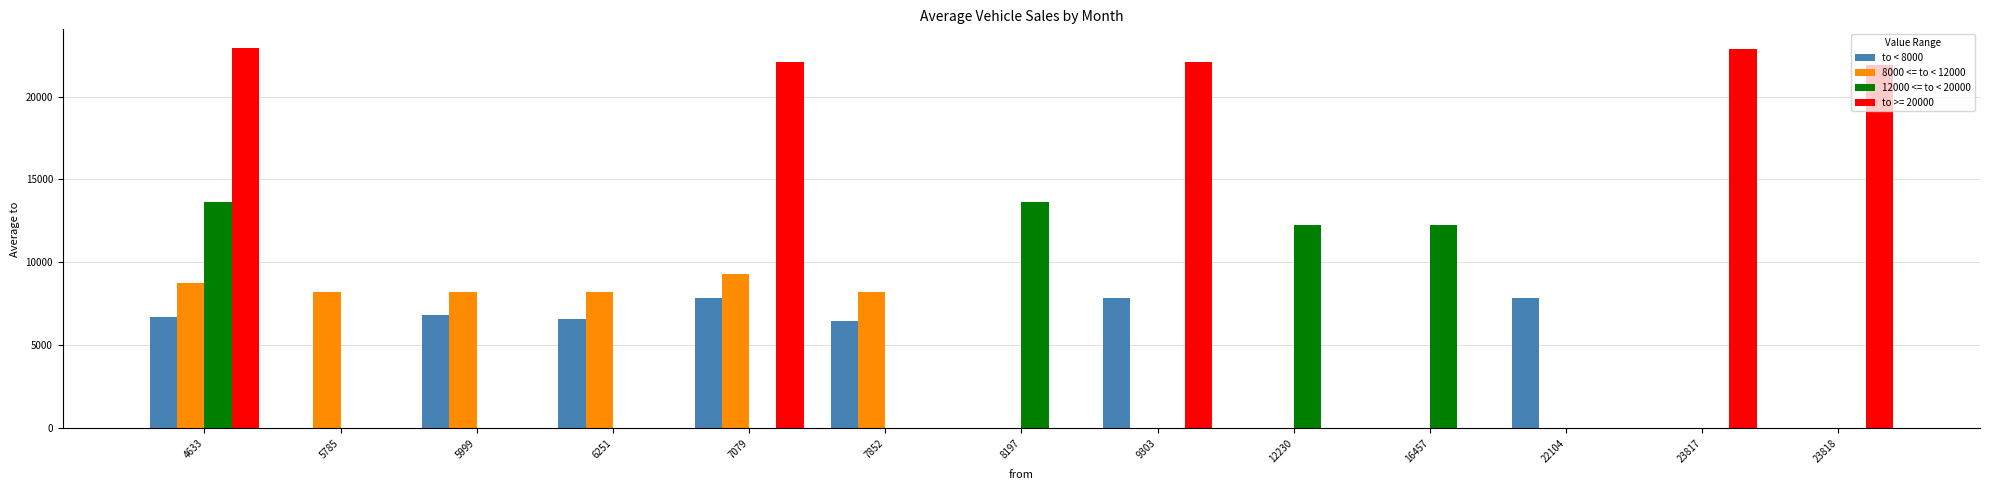

What is the average value of the 8000 <= to < 12000 series?

3910.8